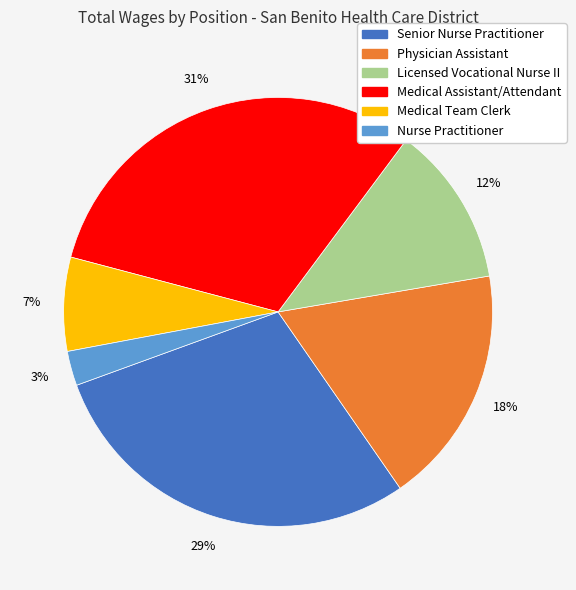

To the nearest percent, what portion does Licensed Vocational Nurse II represent?

12%